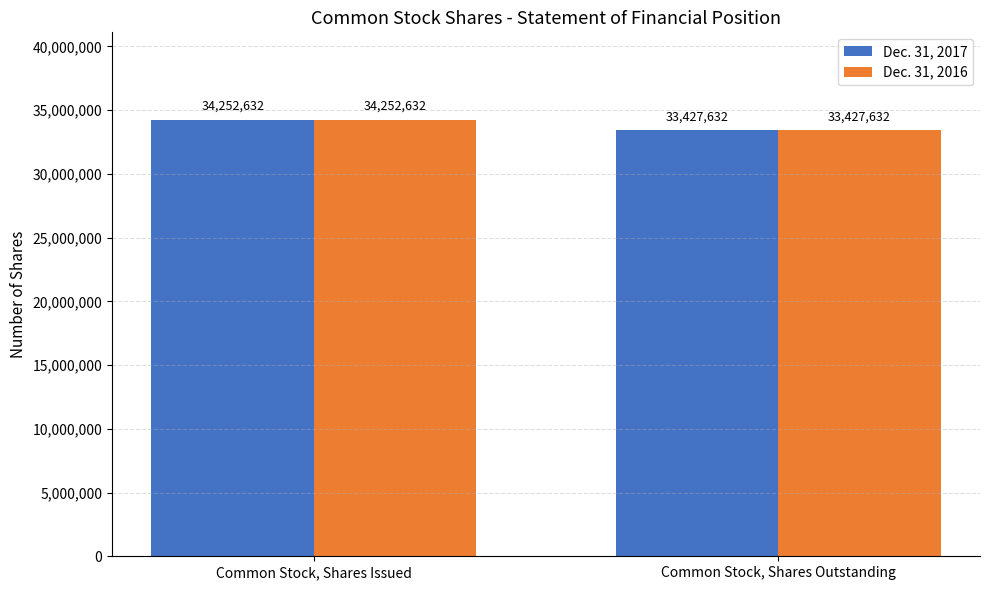

What is the total value across all series at Common Stock, Shares Issued?

68505264